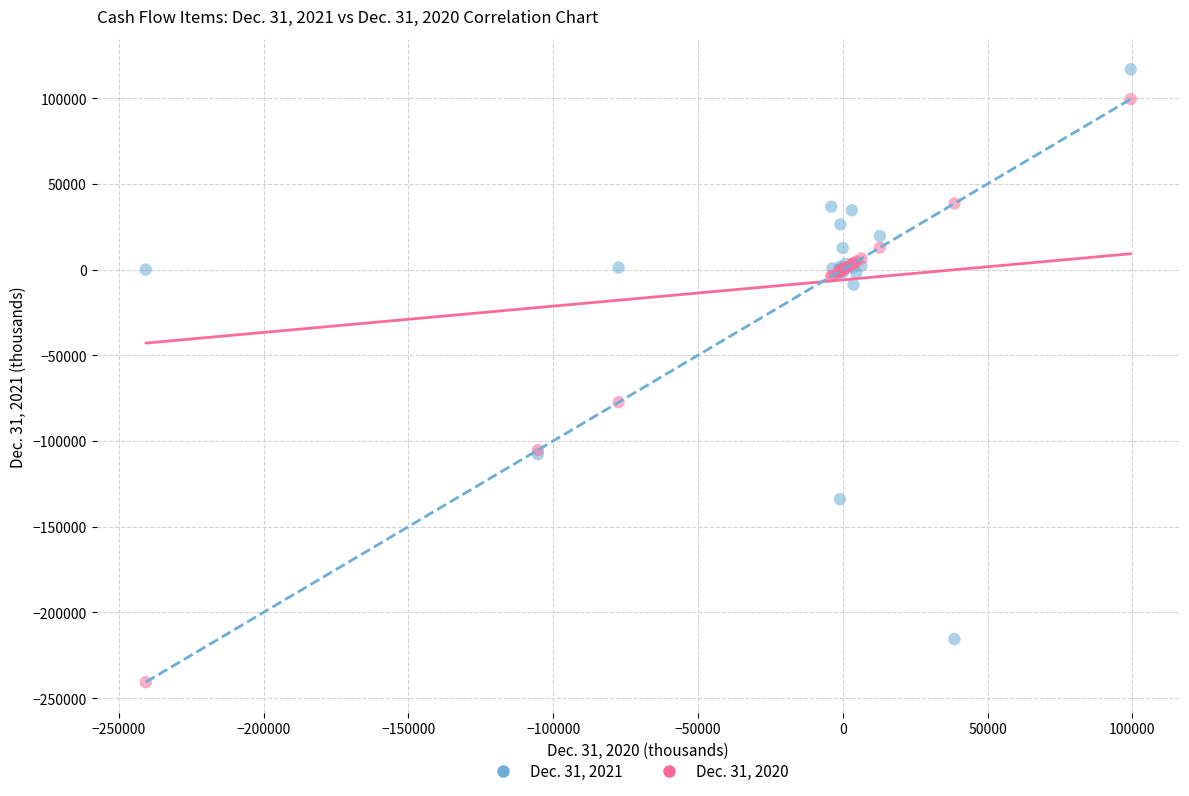

Which series contains the lowest Y value?

Dec. 31, 2020